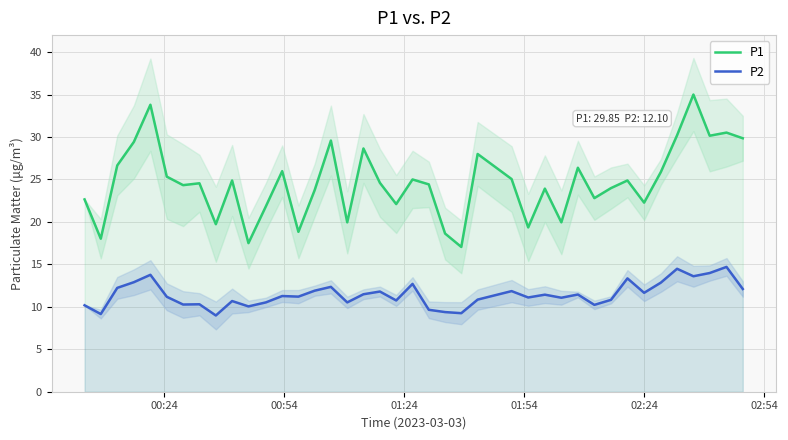

True or false: P1 and P2 intersect in this chart.

False